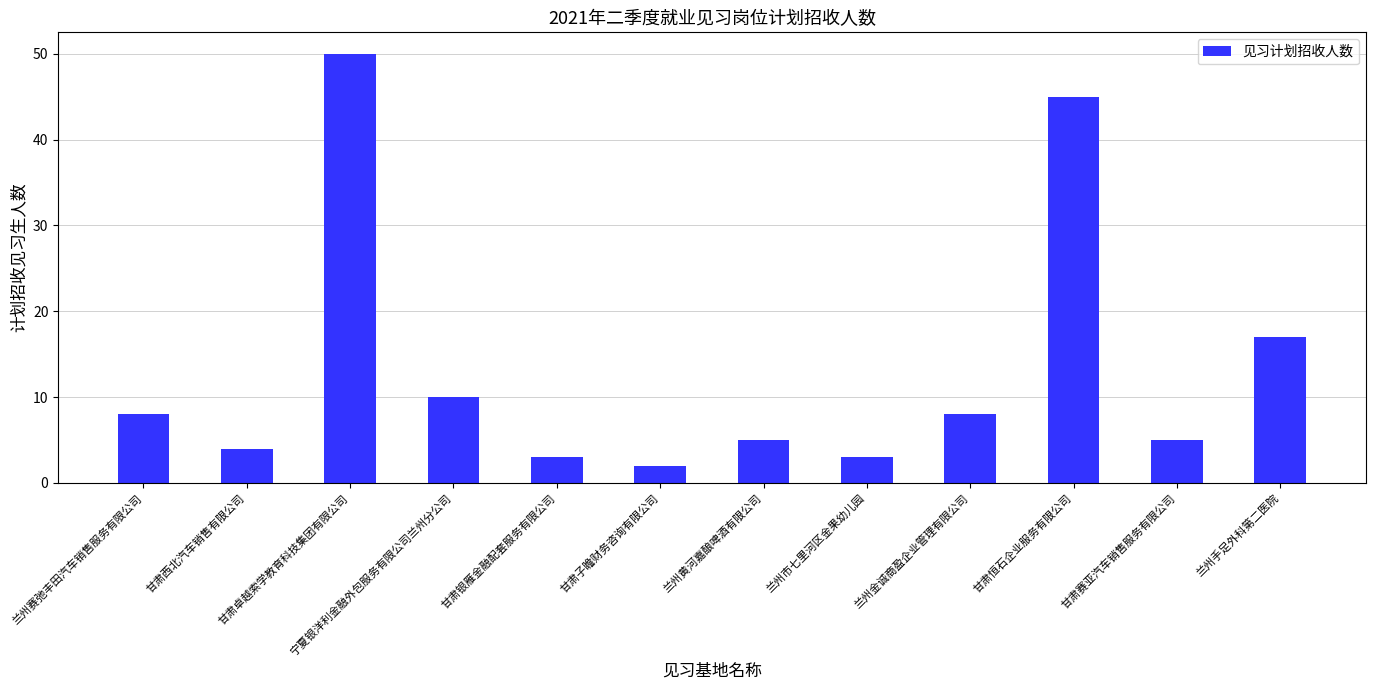

Does the chart contain stacked bars?

No